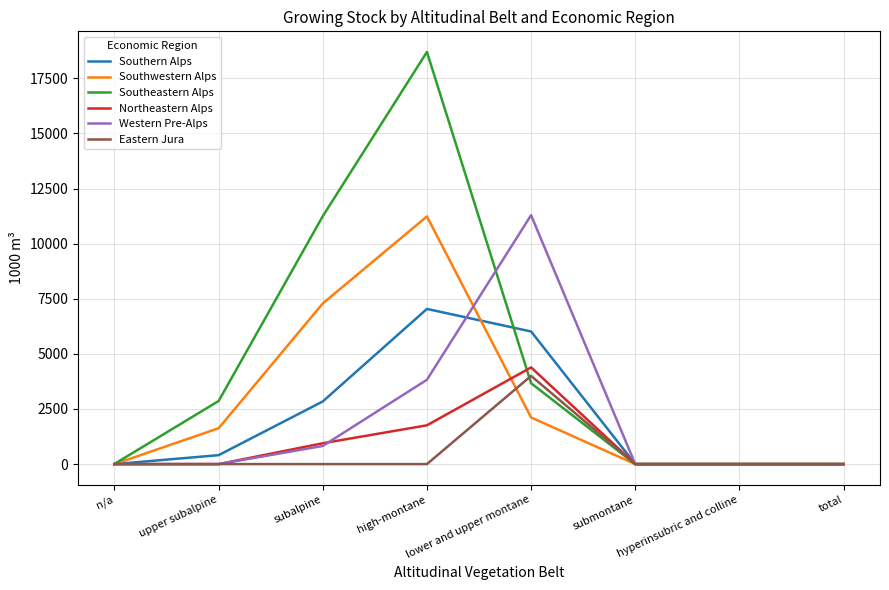

At which label is Western Pre-Alps closest to 5646?

high-montane